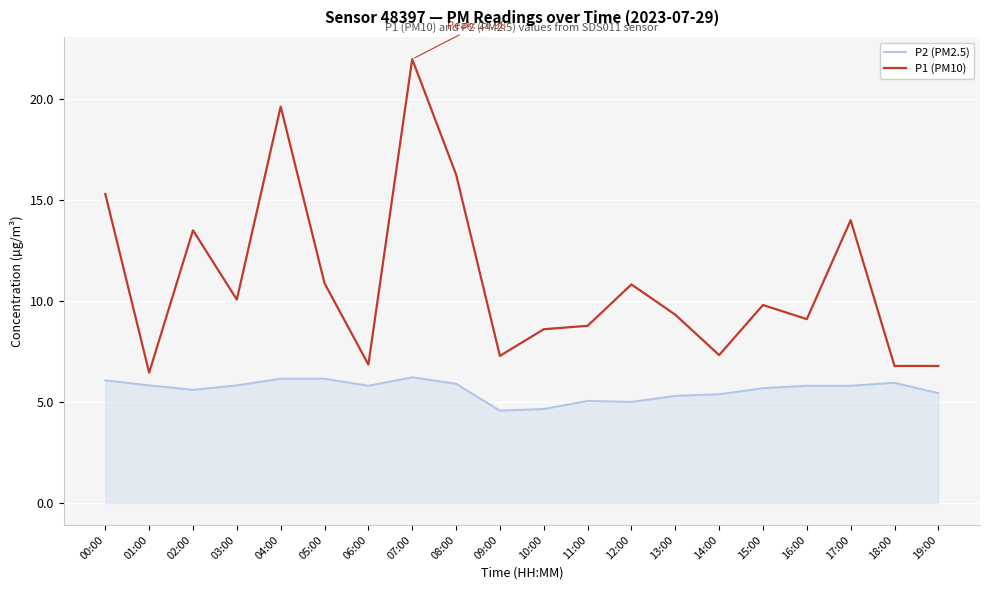

At which label does P1 (PM10) reach its peak?

07:00